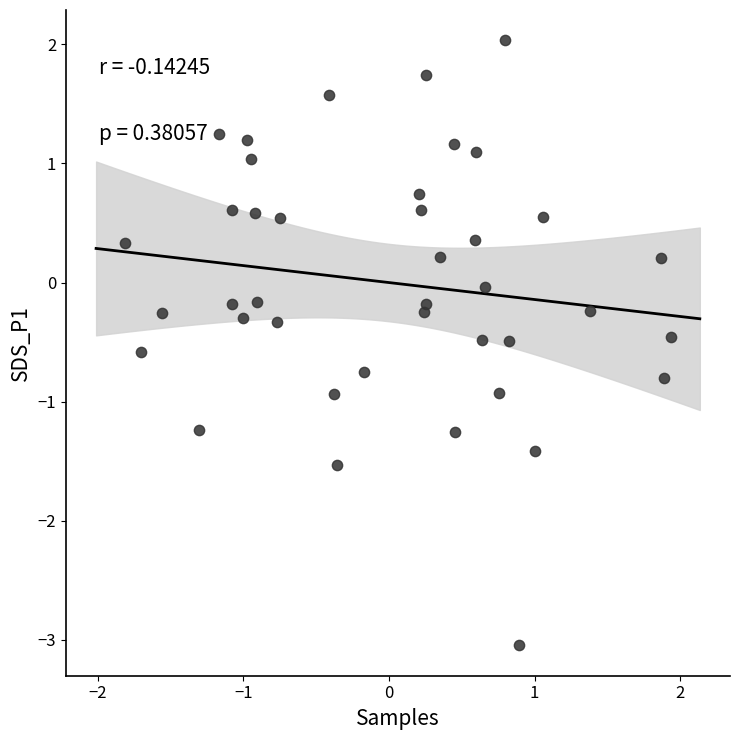

What is the range of X values (max minus min)?

3.7